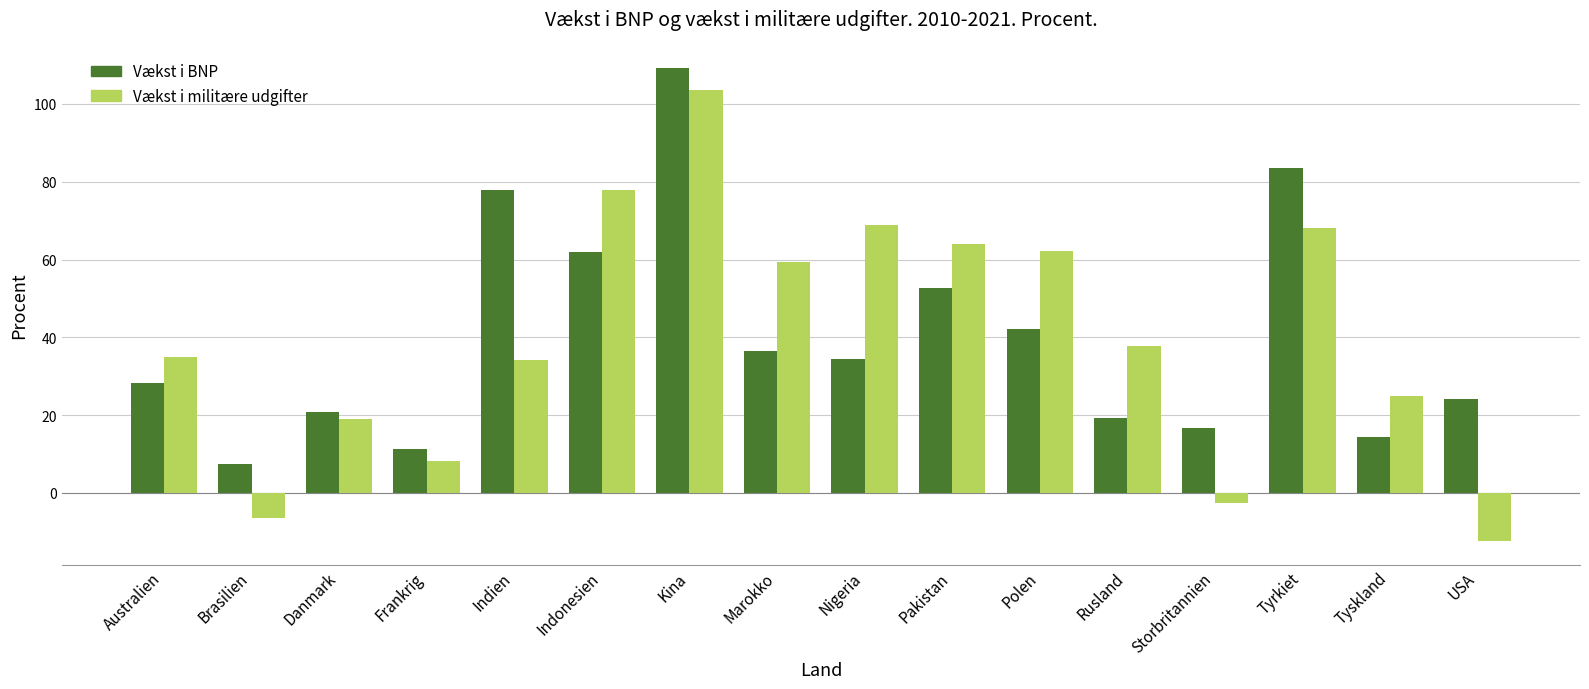

How many groups of bars are there?

16